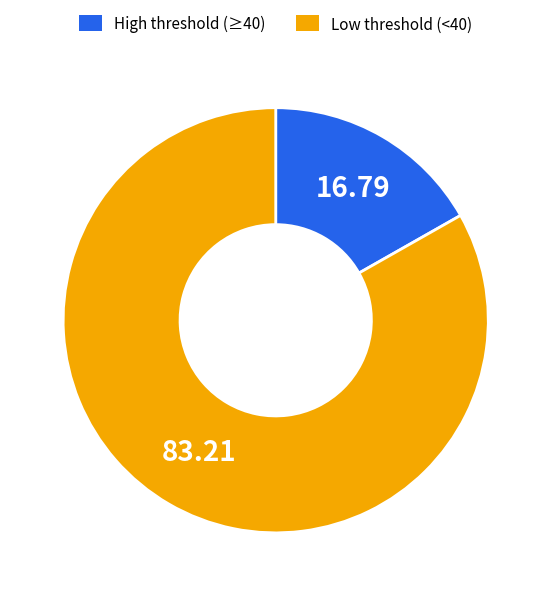

Count the number of slices in the pie.

2